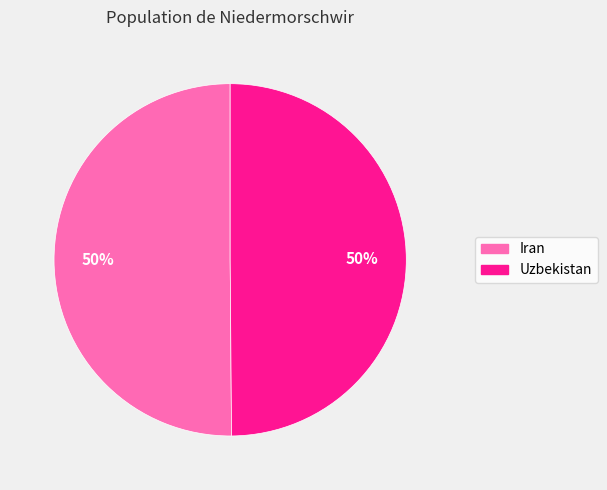

How many slices are in this pie chart?

2